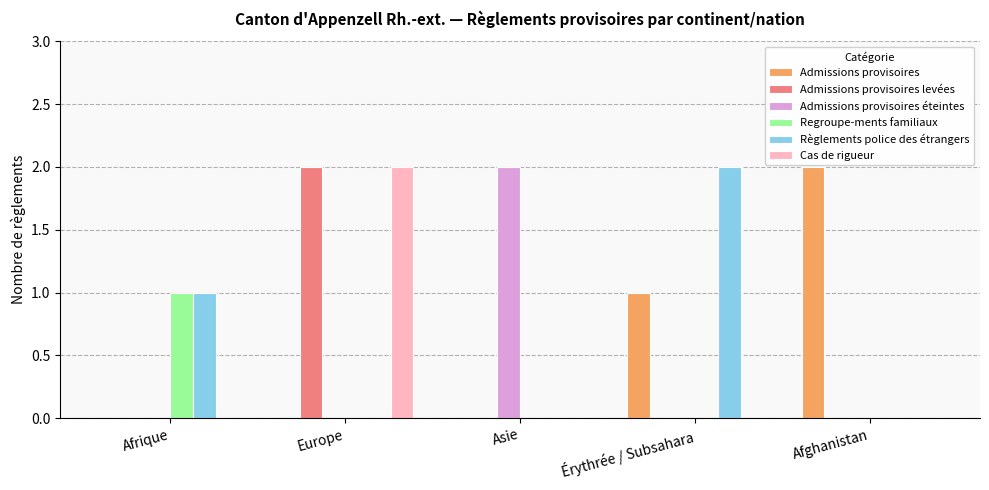

At which category is the sum across all series the highest?

Europe